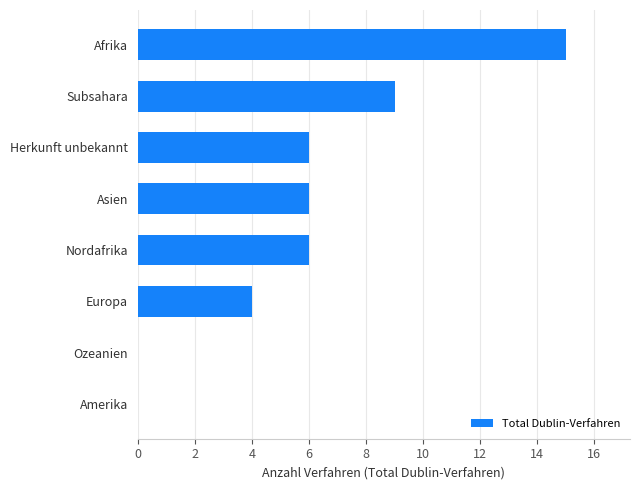

The value at Ozeanien is 0. True or false?

True